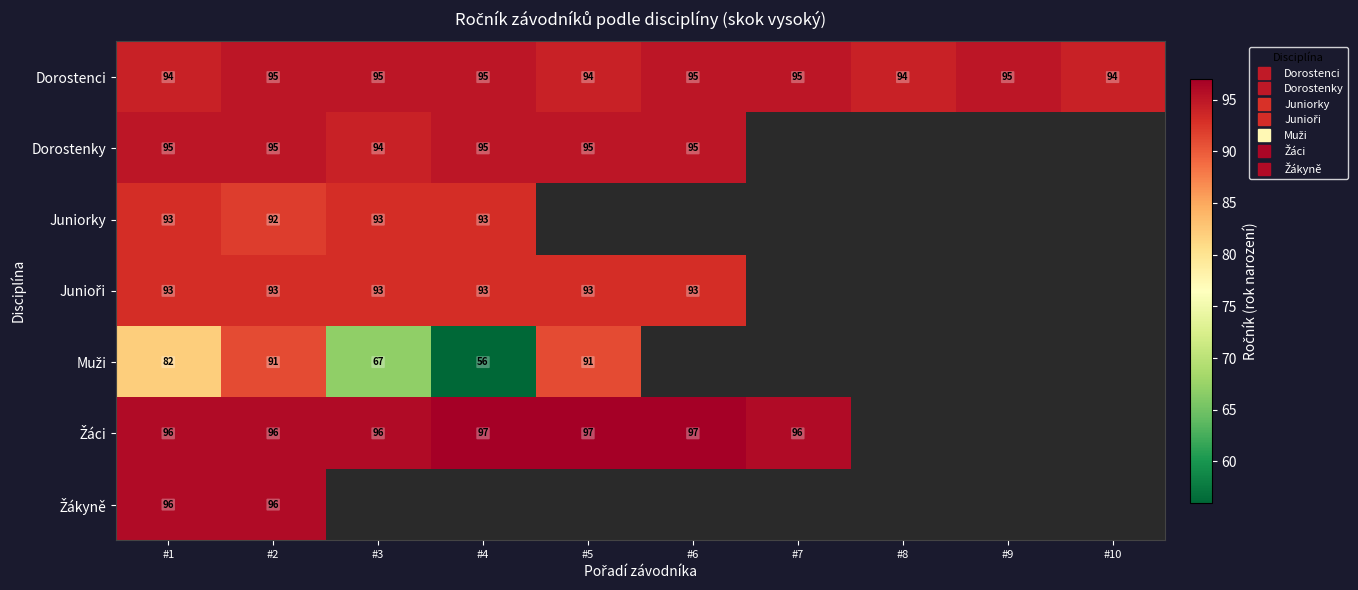

At how many categories does at least one series exceed 68?

10